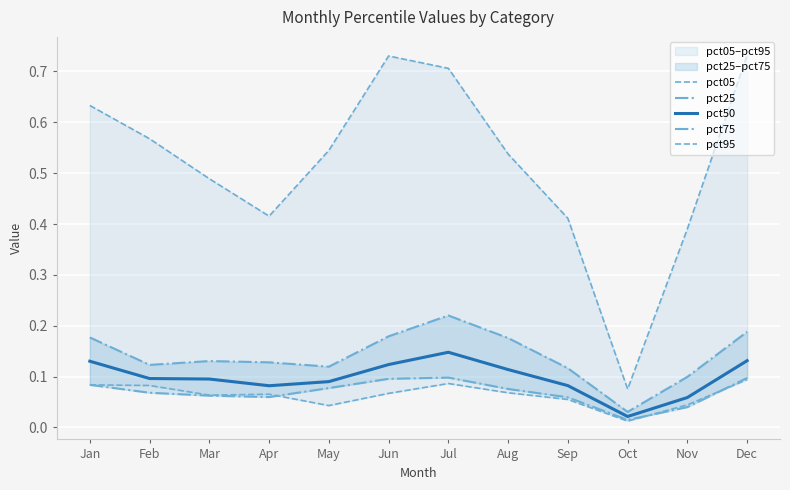

At which category is the sum across all series the highest?

Jul